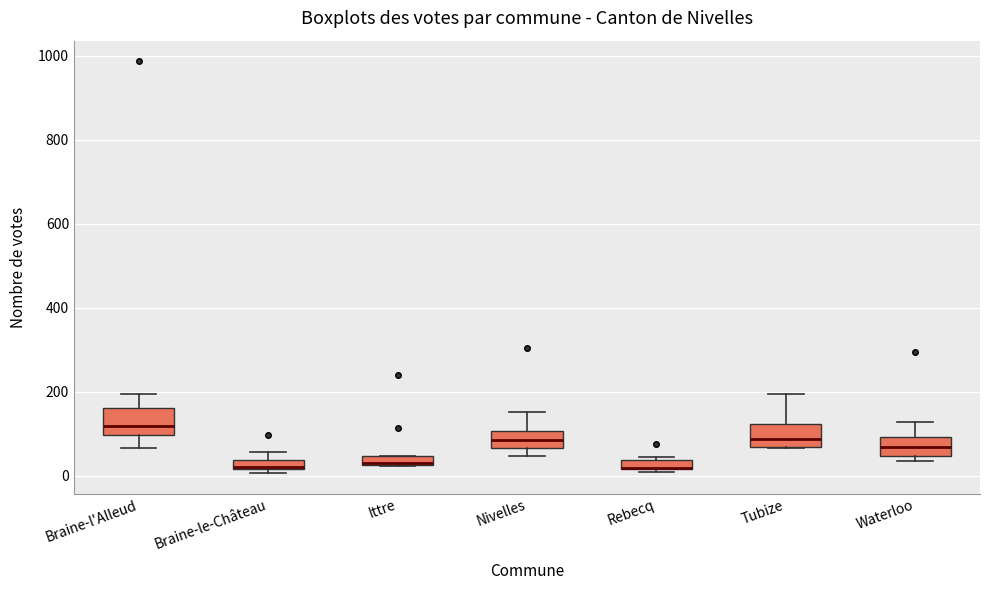

Where does the upper whisker of the box for Tubize end on the y-axis? The values are not printed on the chart, so give them approximately, as read against the axis.

200